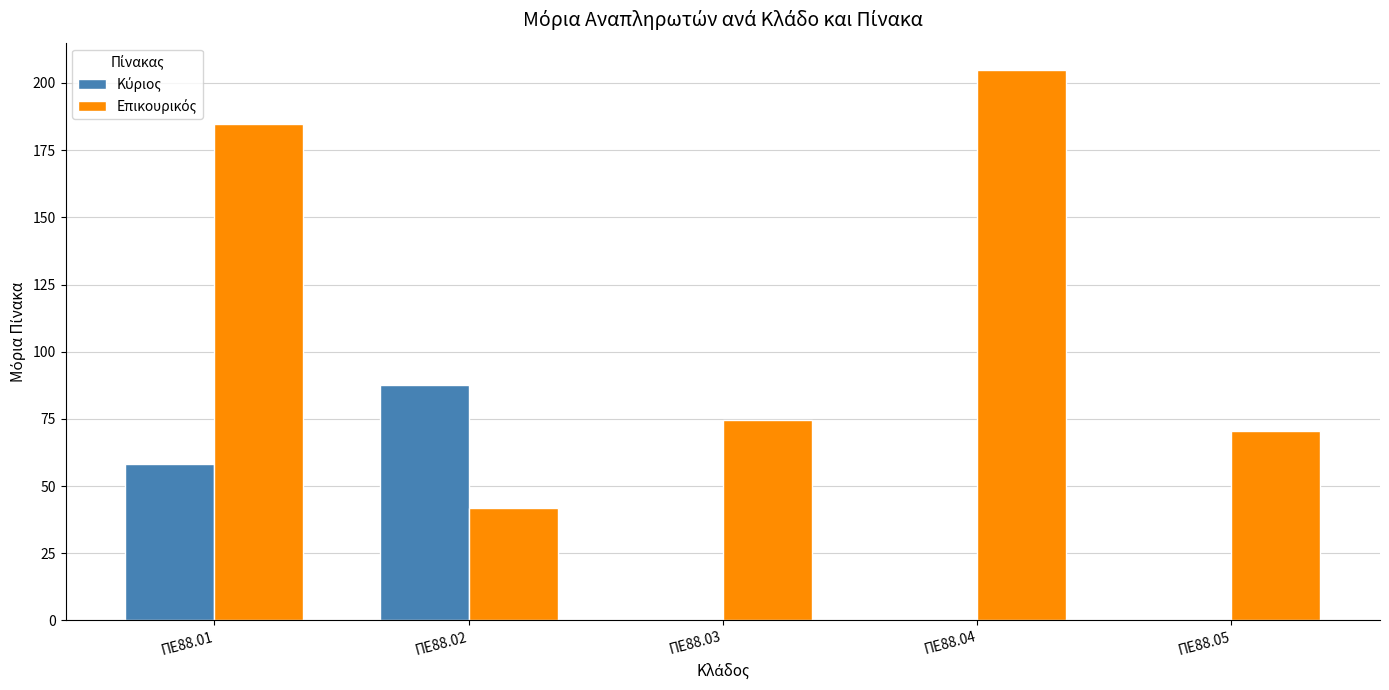

Are the bars horizontal?

No